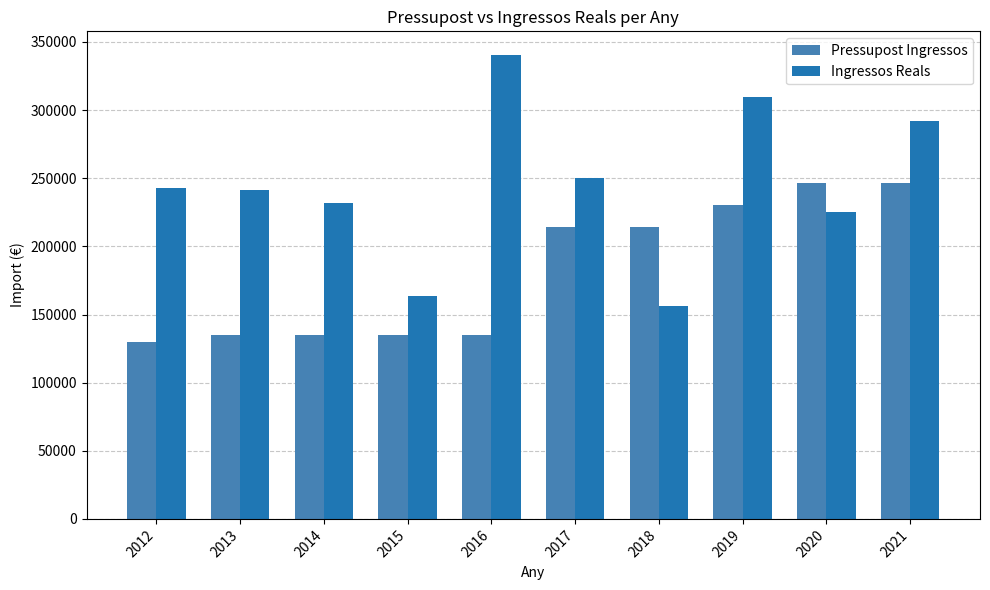

What is the minimum value for Pressupost Ingressos?

130000.0